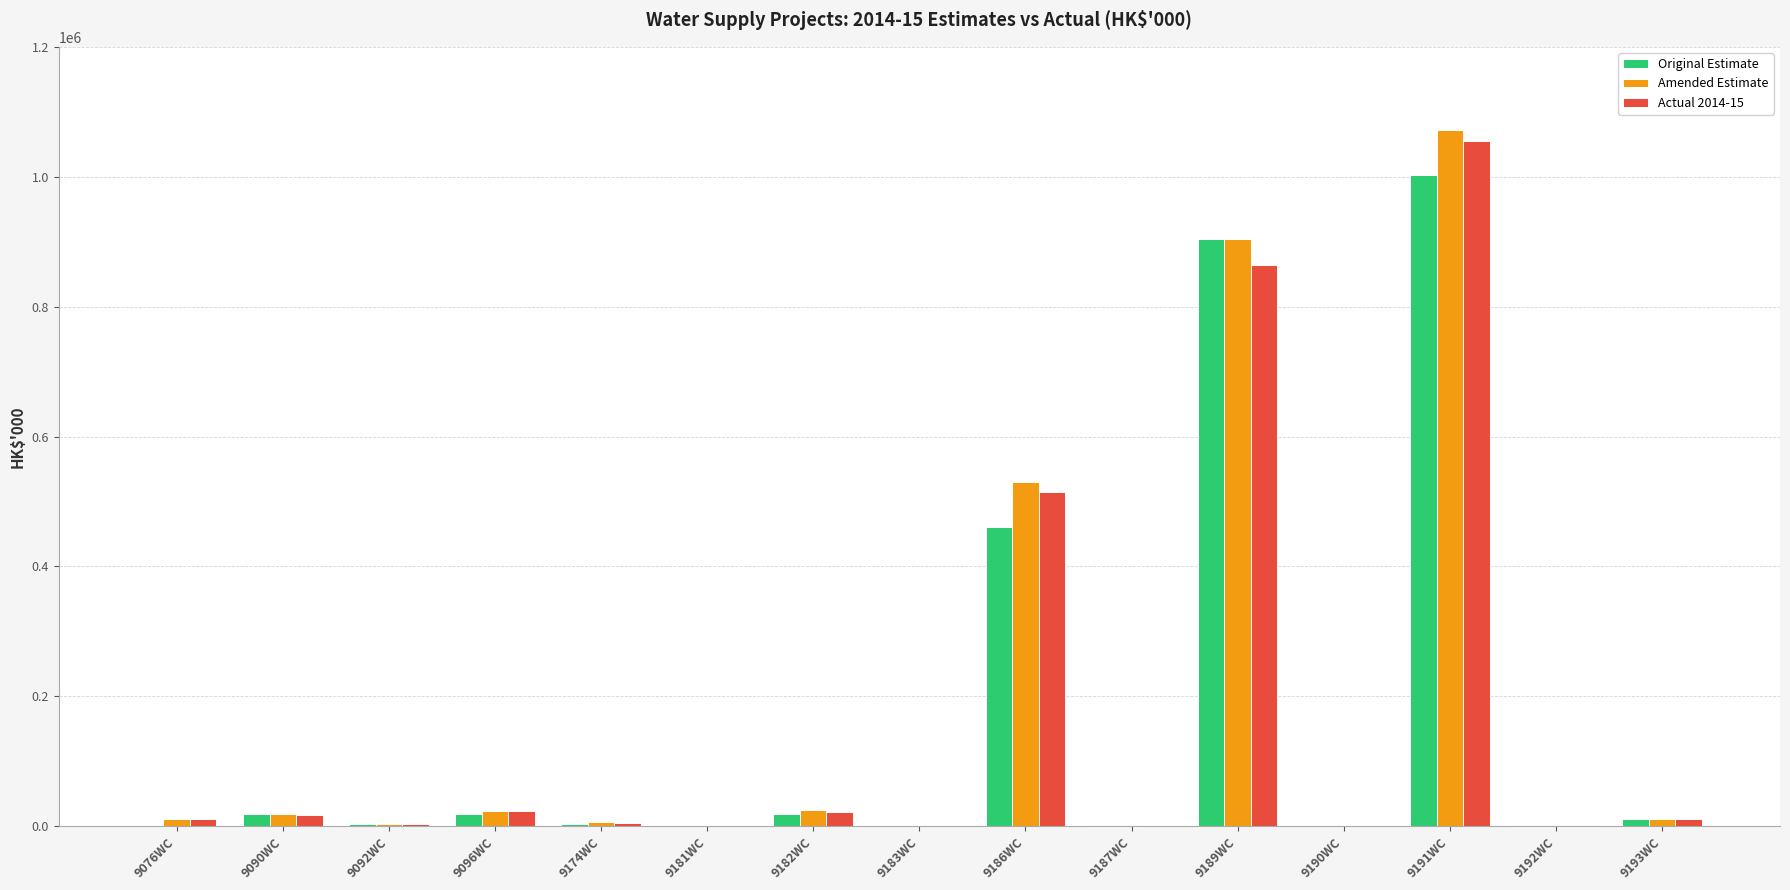

What is the maximum value shown in the chart?

1072001